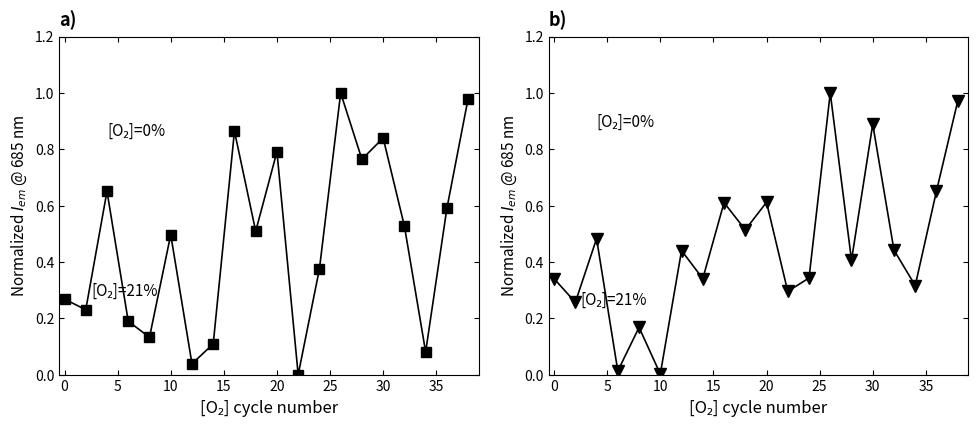

Count the number of categories in the chart.

20